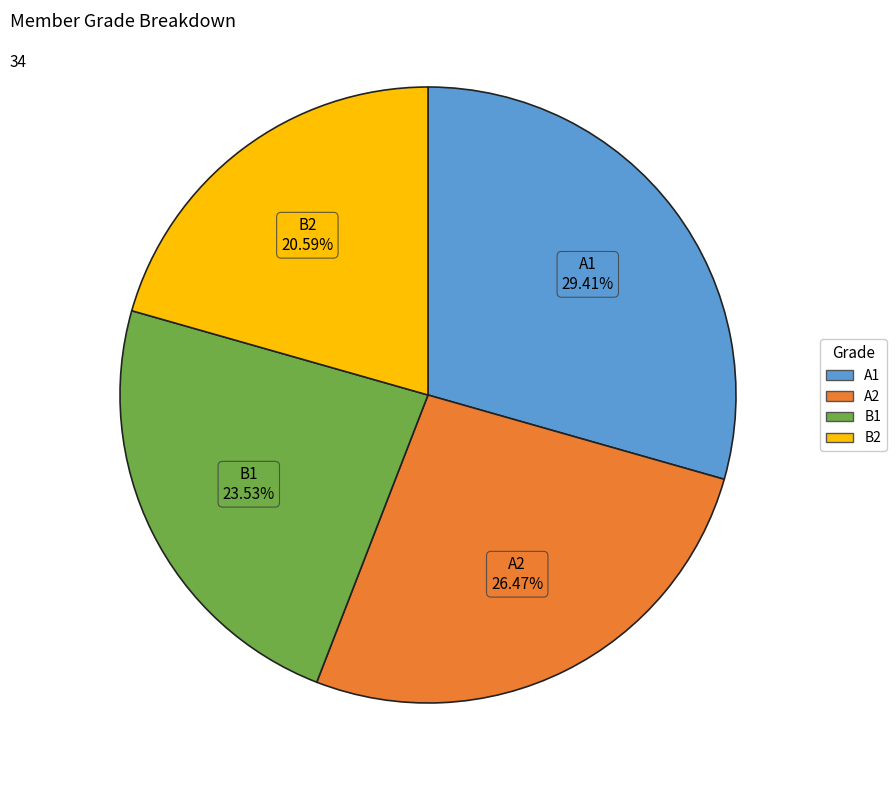

How many segments does this pie chart have?

4